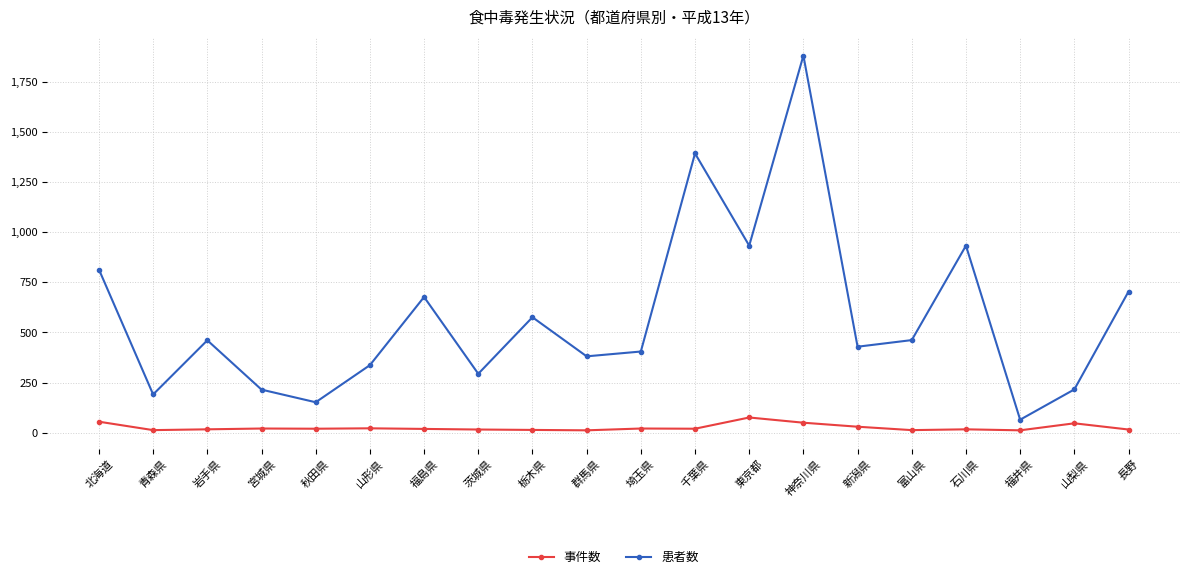

At how many categories does at least one series exceed 1193?

2